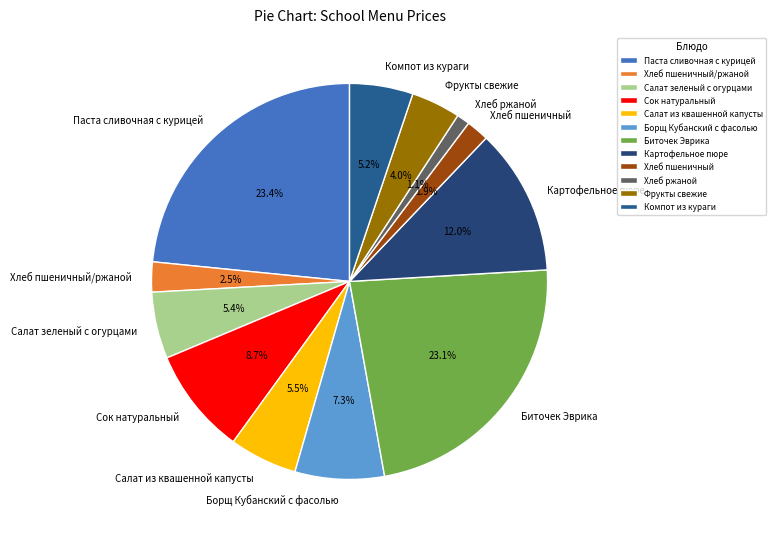

Between Фрукты свежие and Картофельное пюре, which is larger?

Картофельное пюре